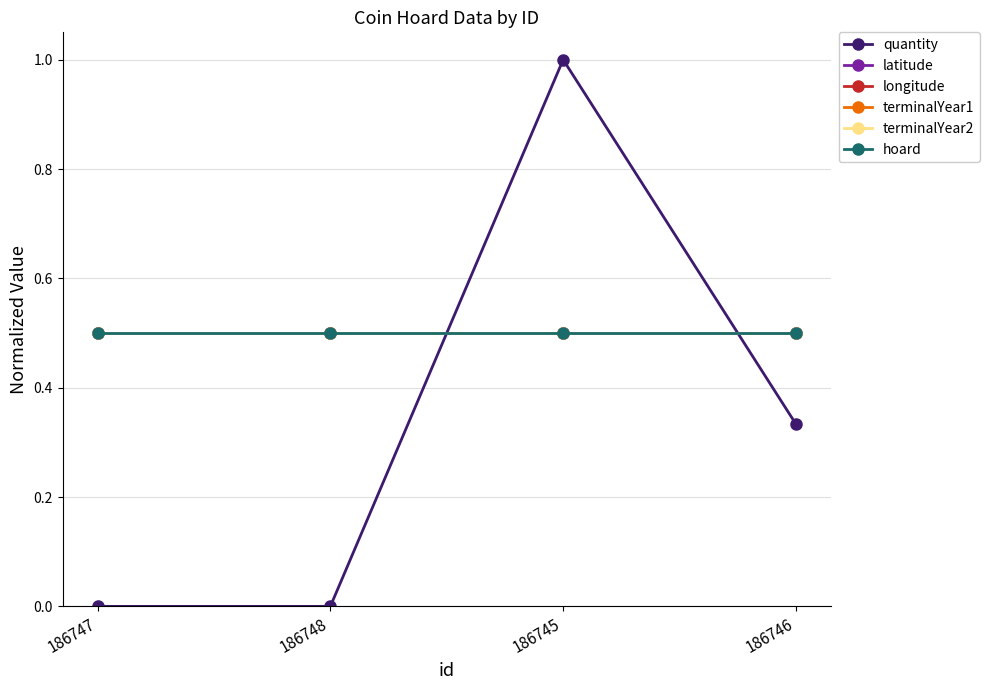

Is this an area chart (filled region under the line)?

No